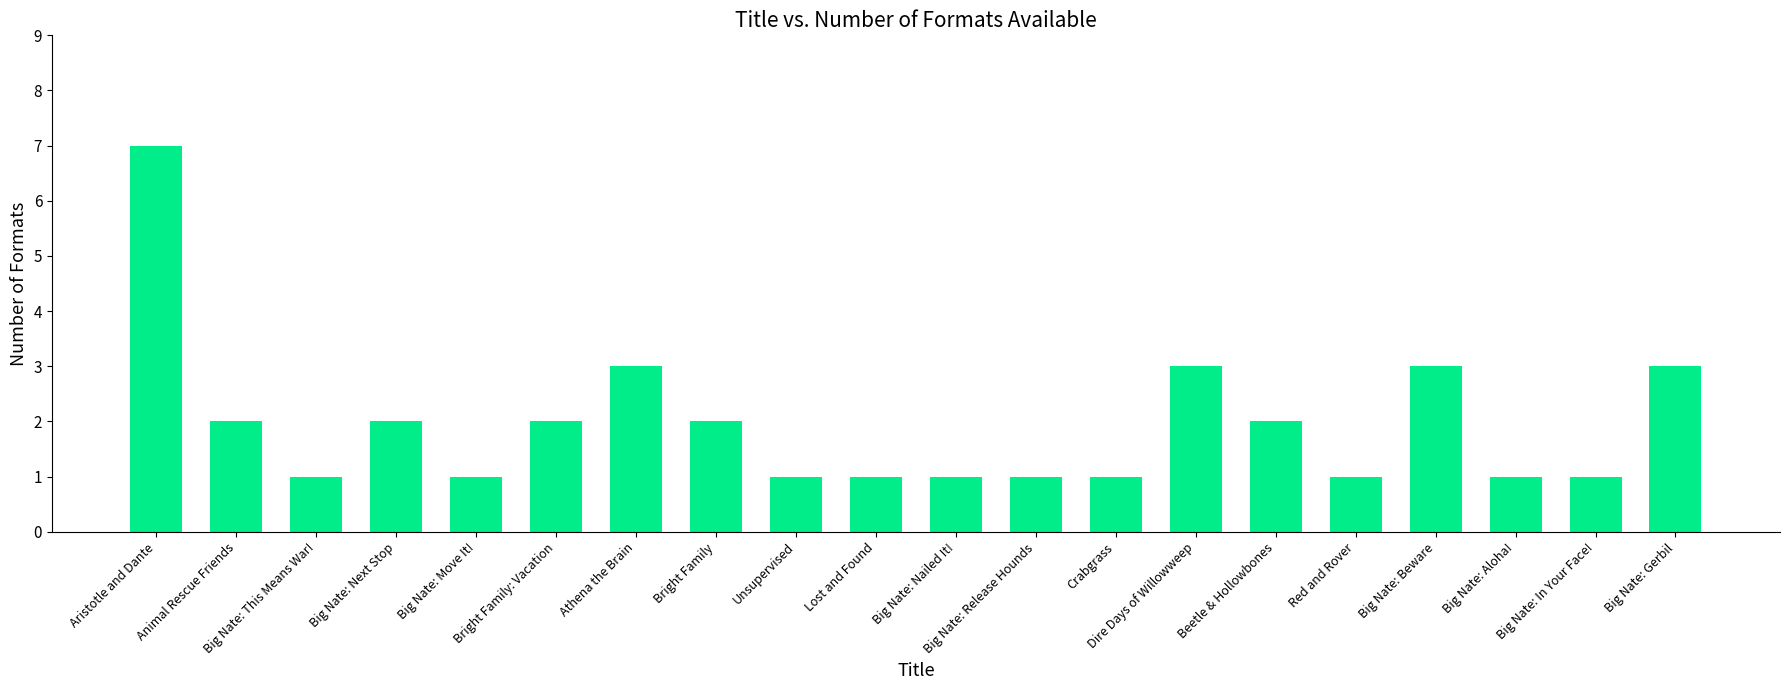

What is the maximum value shown in the chart?

7